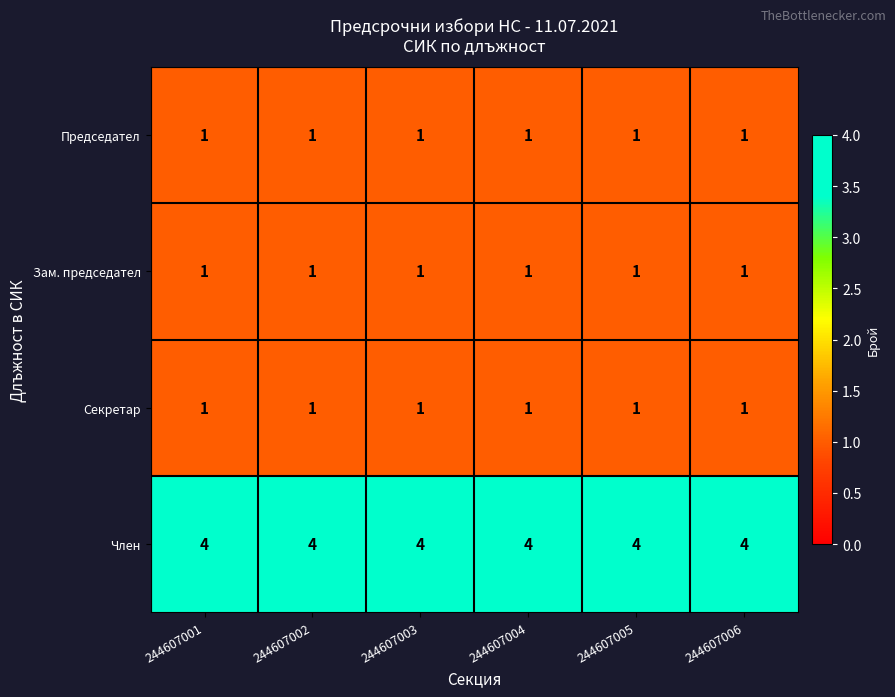

What is the sum of all Секретар values?

6